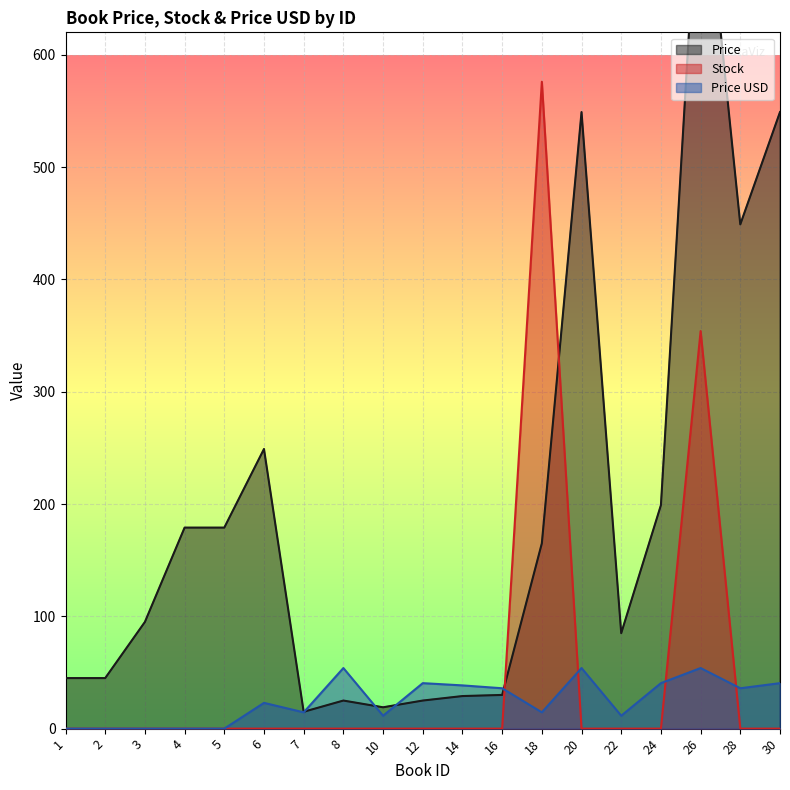

List the series in order of their peak value, lowest first.

Price USD, Stock, Price